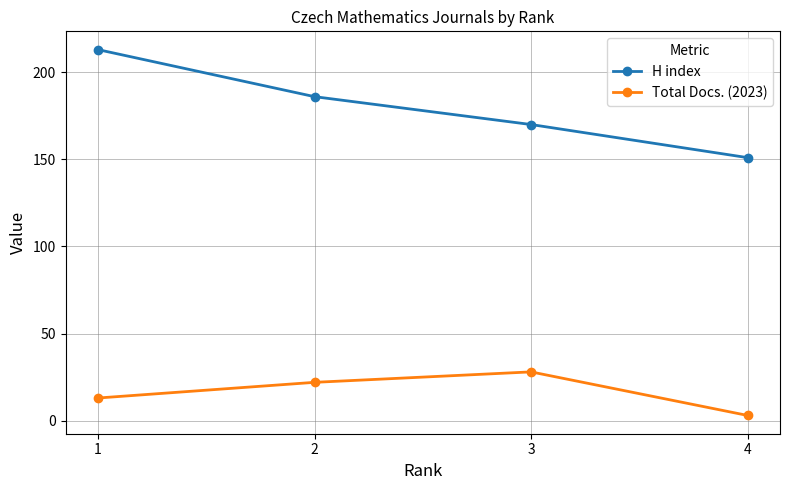

Rank the series by their average value, from lowest to highest.

Total Docs. (2023), H index